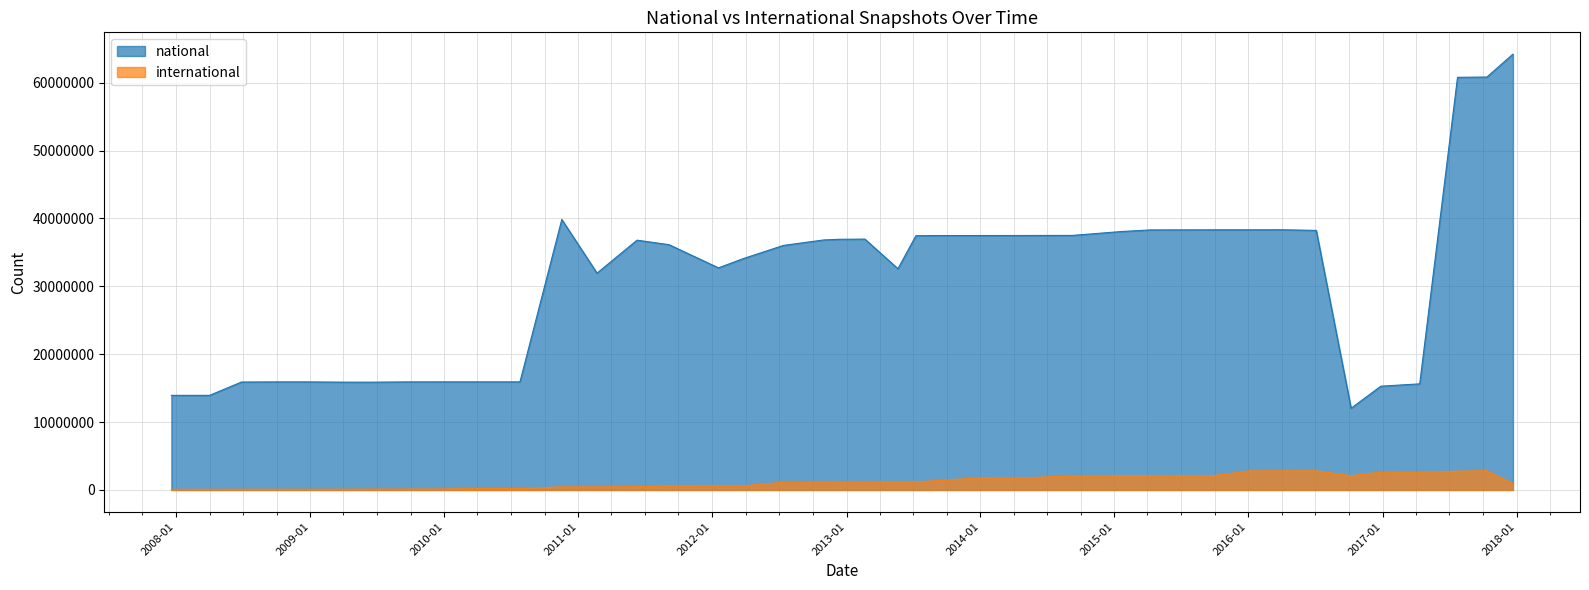

Rank the series by their average value, from highest to lowest.

national, international